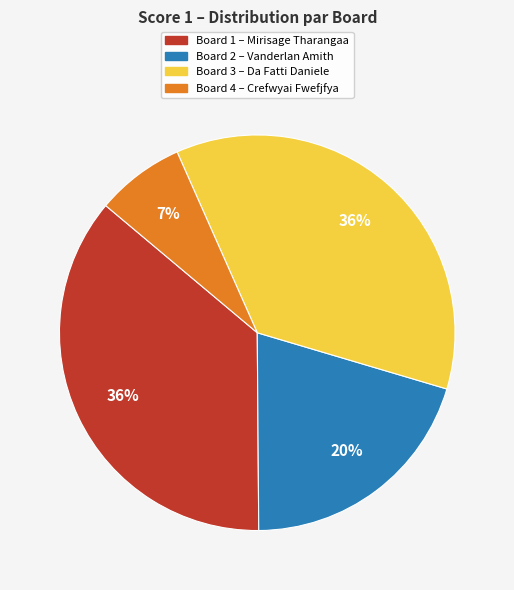

Is there any slice that represents more than half of the pie?

No